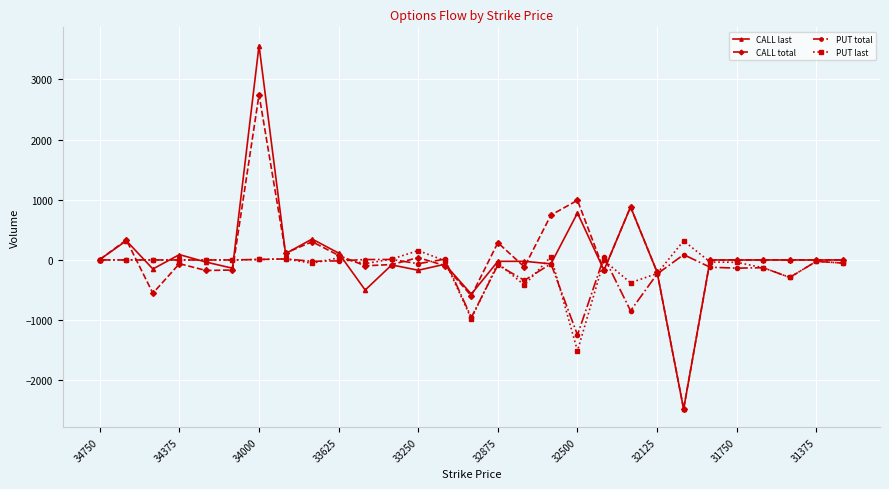

True or false: PUT last has more than 2 points higher than both neighbors.

True